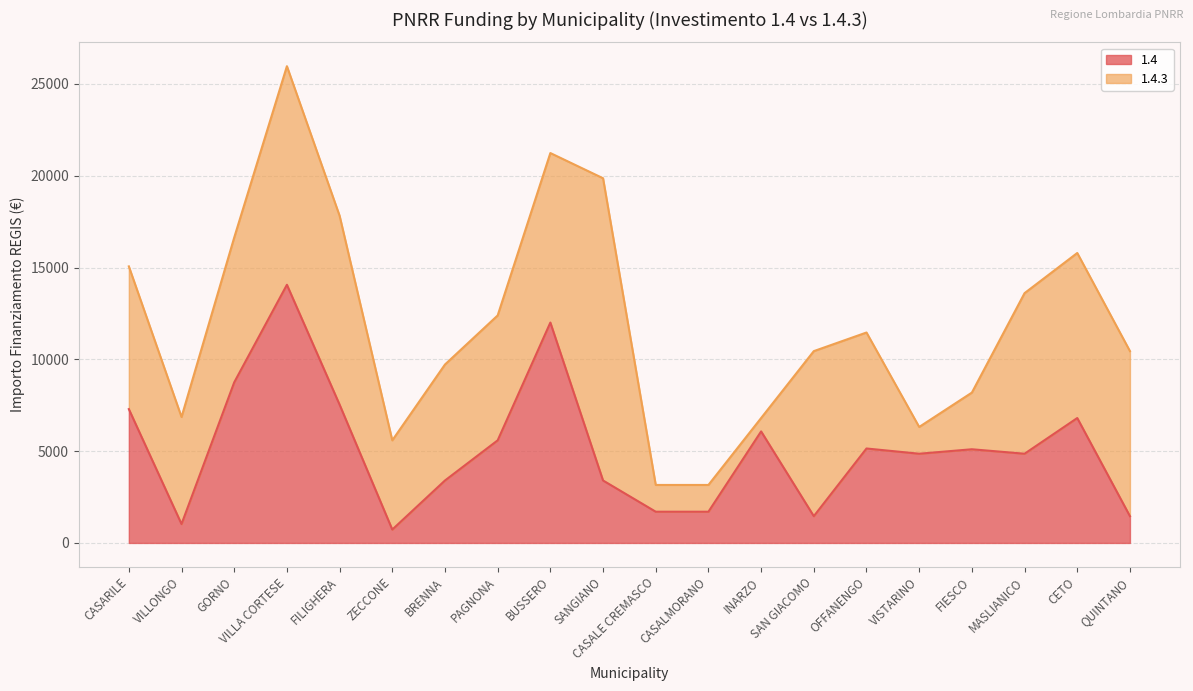

What position from the left is FILIGHERA?

5